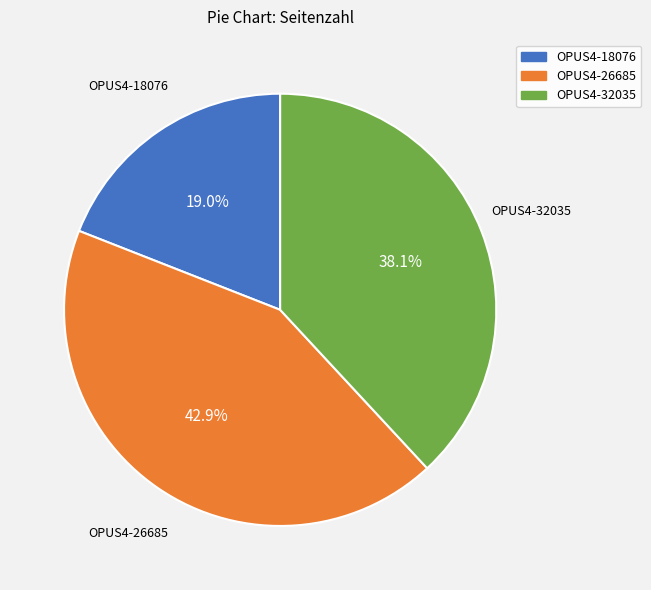

To the nearest percent, what portion does OPUS4-26685 represent?

43%